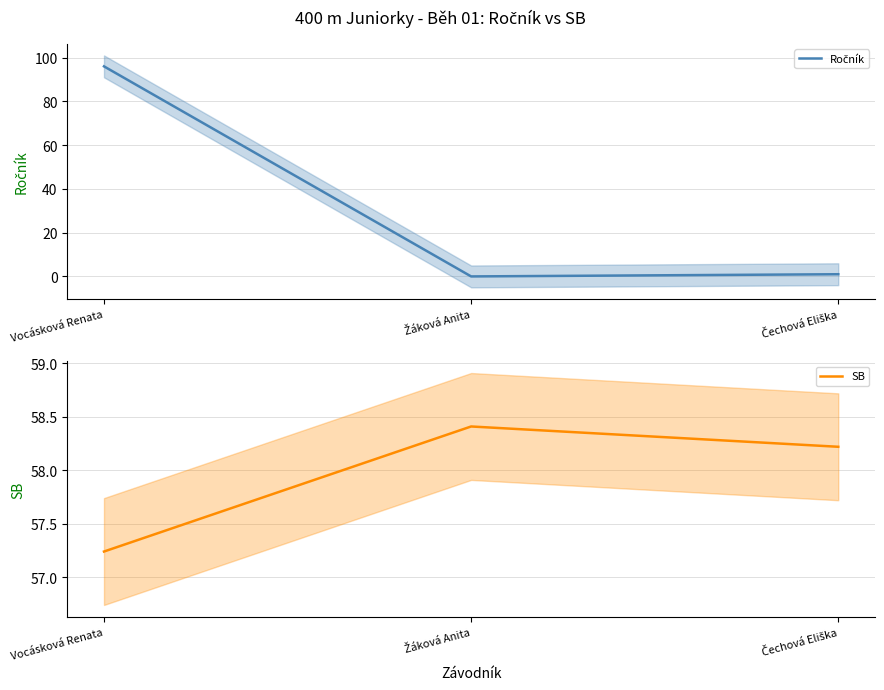

Reading right to left, what are all the values shown in this chart?

Ročník: Čechová Eliška=1.0	Žáková Anita=0.0	Vocásková Renata=96.0
SB: Čechová Eliška=58.2	Žáková Anita=58.4	Vocásková Renata=57.2